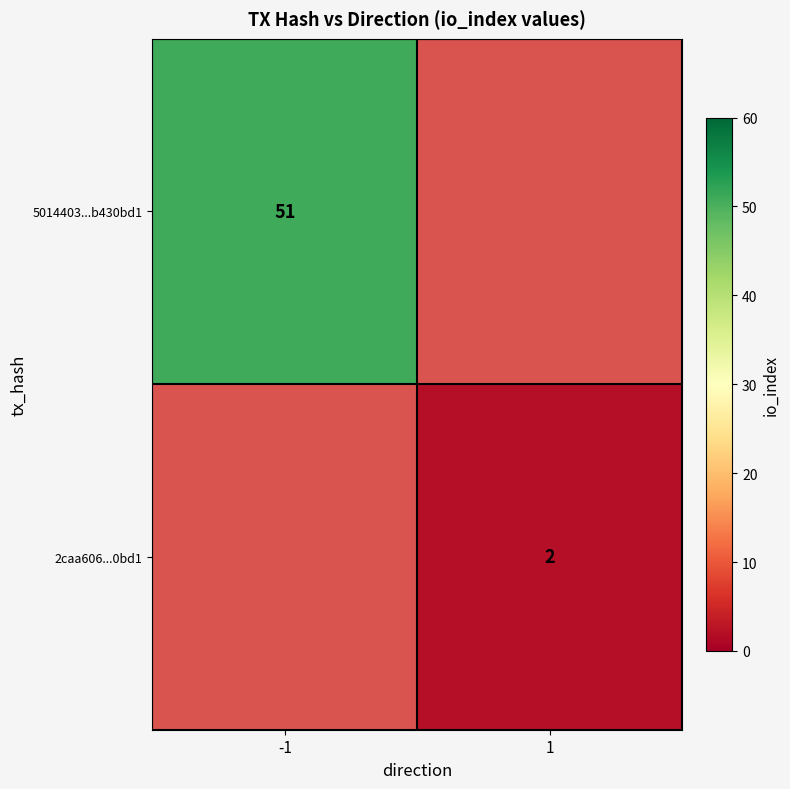

What is the maximum value shown in the chart?

51.0